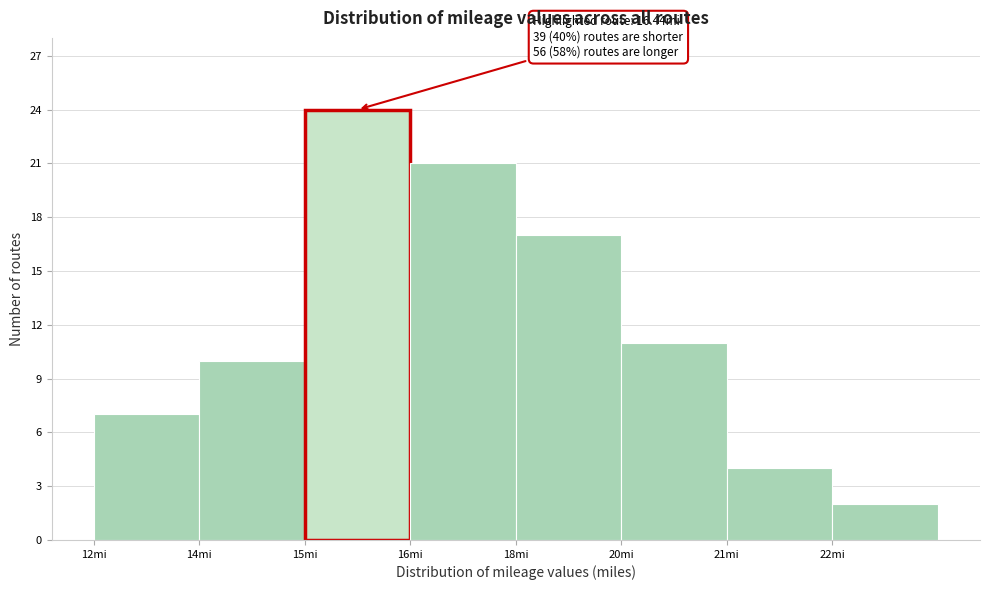

Reading left to right, extract all data points from this chart.

12mi=7	14mi=10	15mi=24	16mi=21	18mi=17	20mi=11	21mi=4	22mi=2